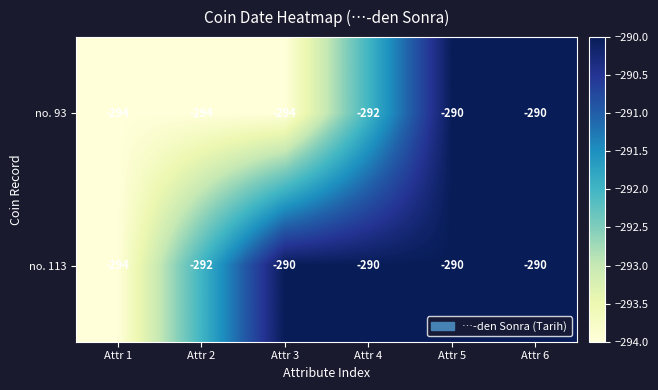

What is the minimum value shown in the chart?

-294